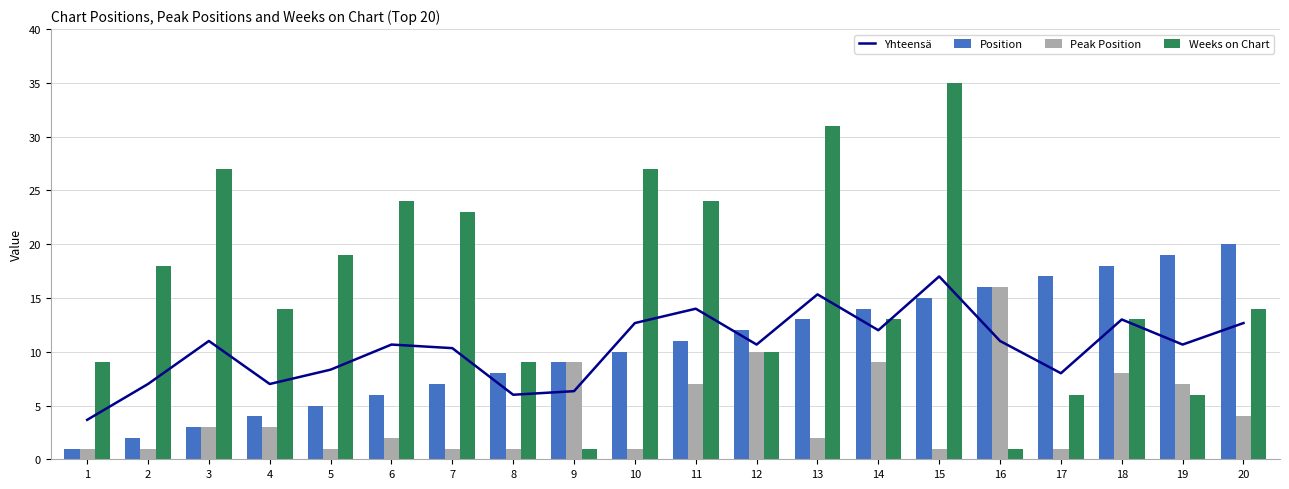

Which series has the largest total across all categories?

Weeks on Chart